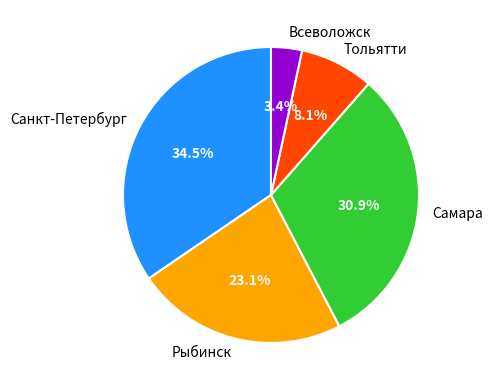

Which category has the biggest portion of the pie?

Санкт-Петербург